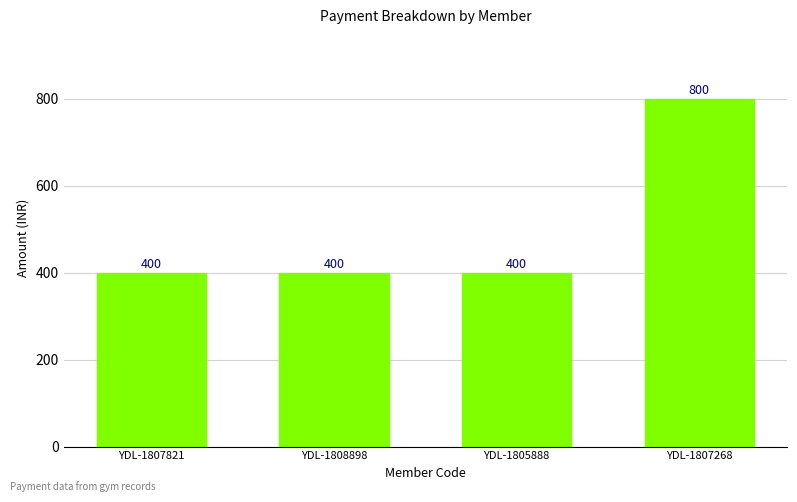

Count the number of categories in the chart.

4